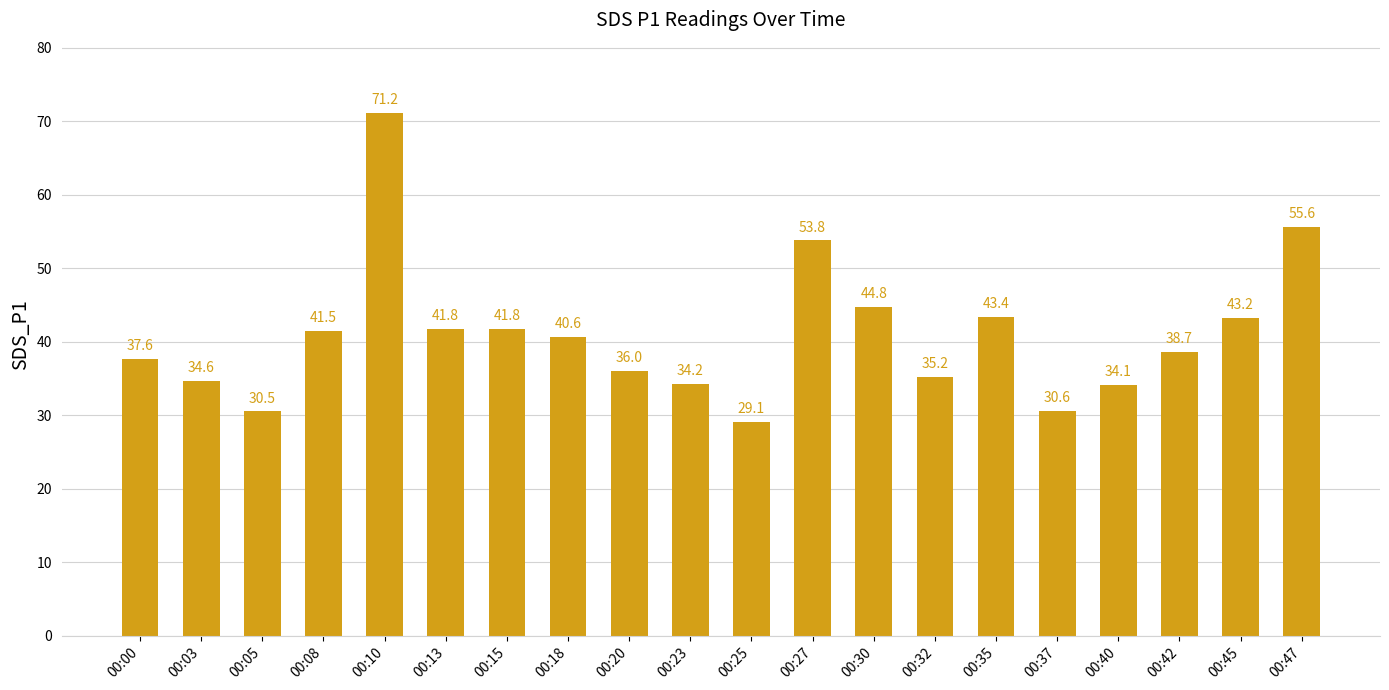

Which category has the lowest value across all series?

00:25